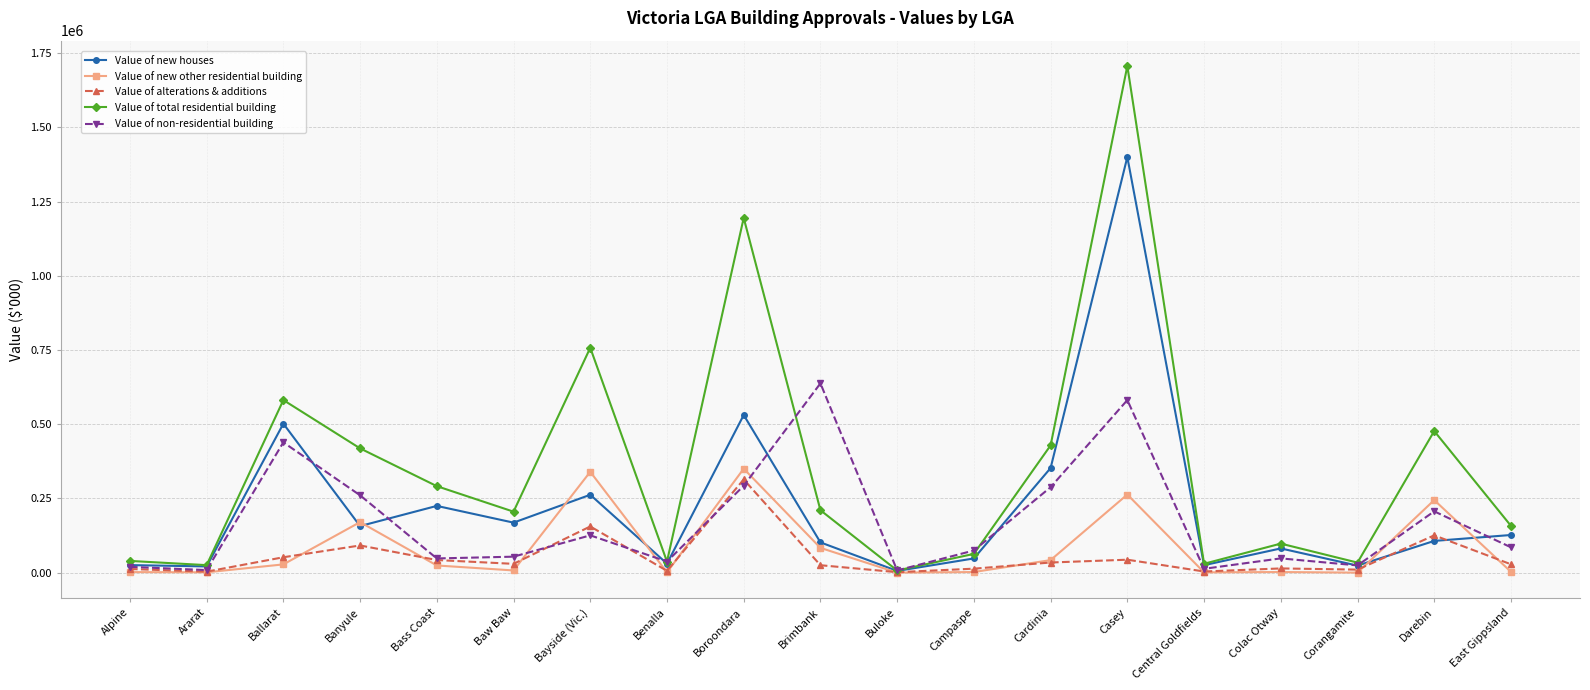

How many series are shown in this chart?

5